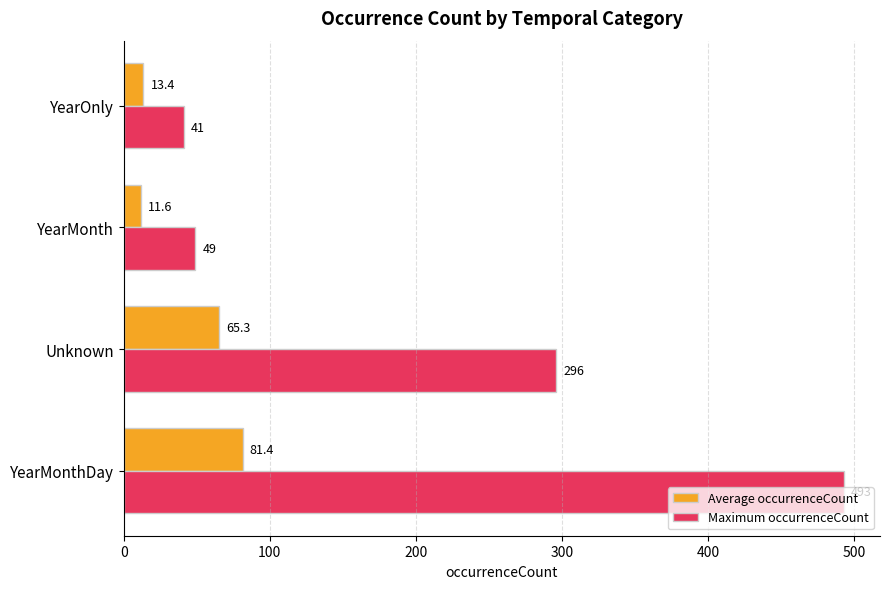

Rank the series by their average value, from highest to lowest.

Maximum occurrenceCount, Average occurrenceCount